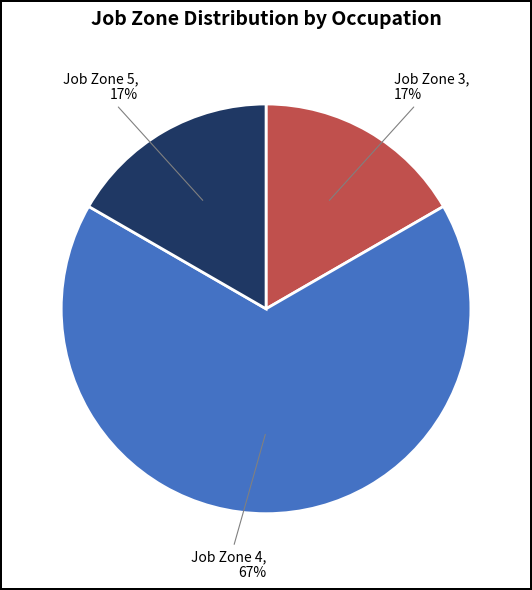

Is the sum of Job Zone 5 and Job Zone 4 greater than half?

Yes